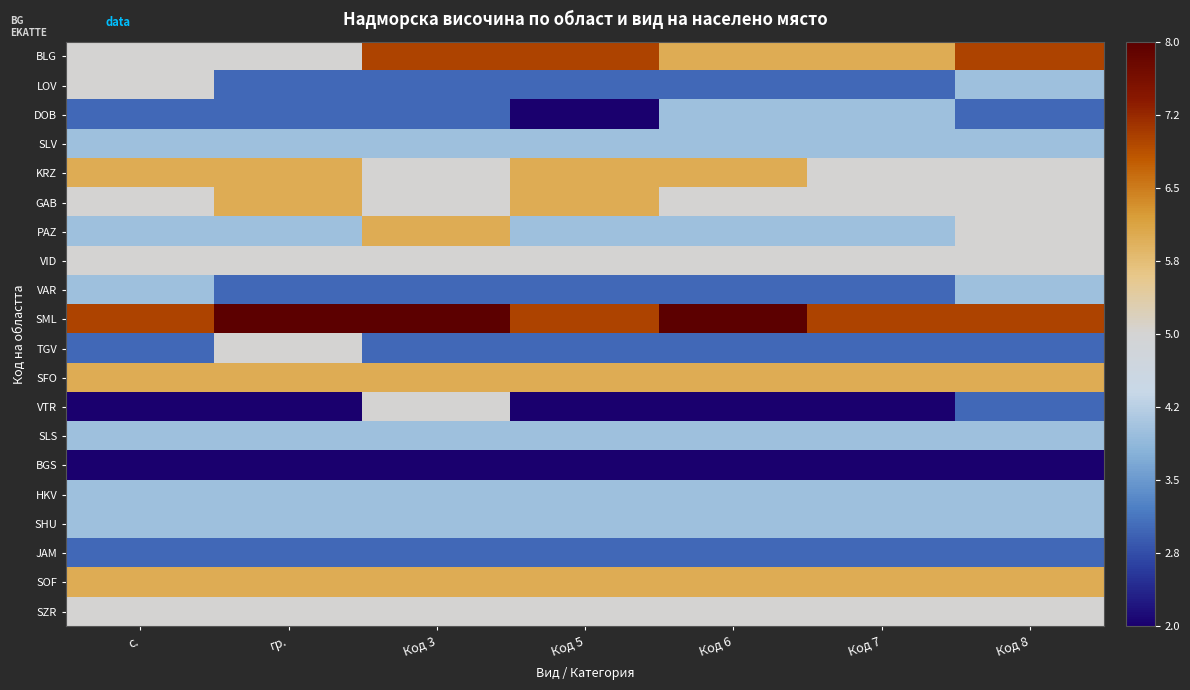

Between Код 3 and Код 6, which series saw the biggest shift?

VTR